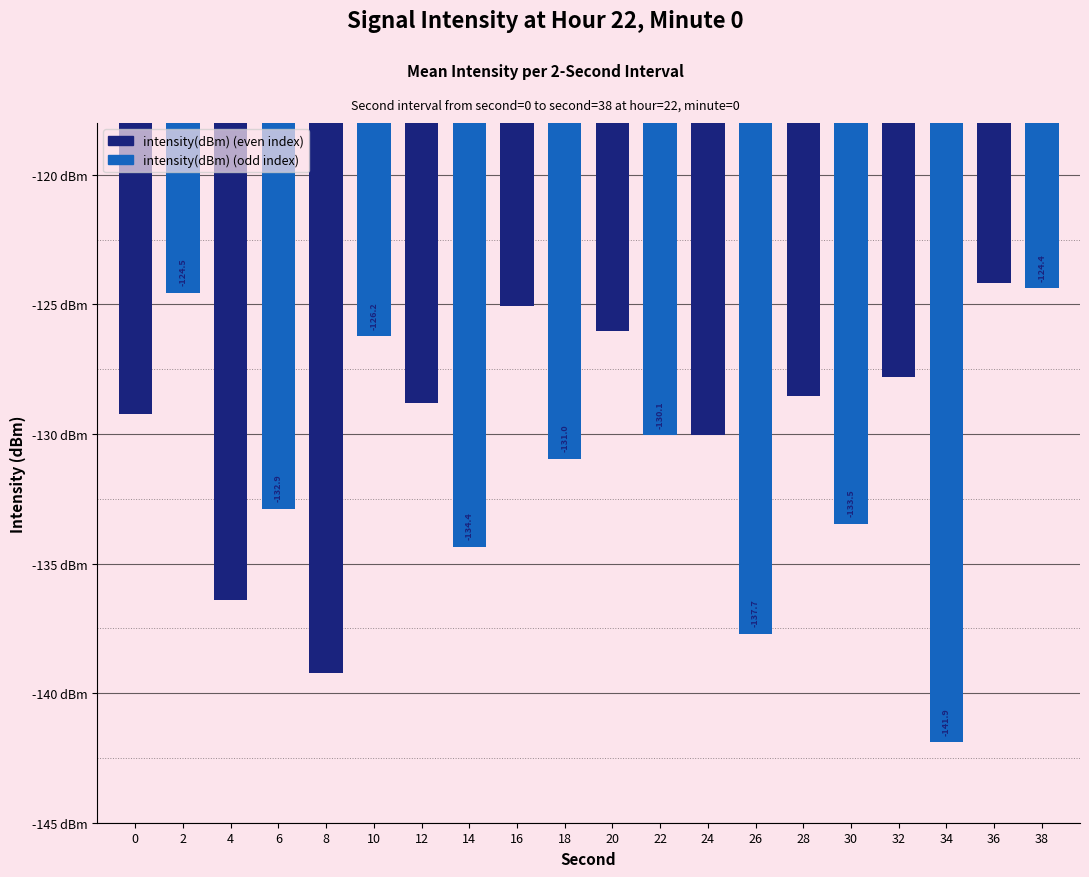

At which label is the value closest to -133?

6